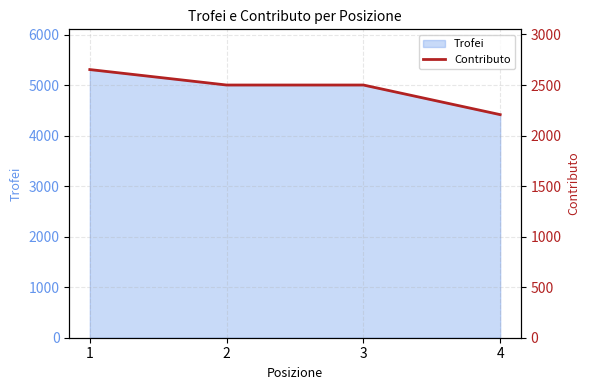

Which has a higher value, 3 or 2?

3